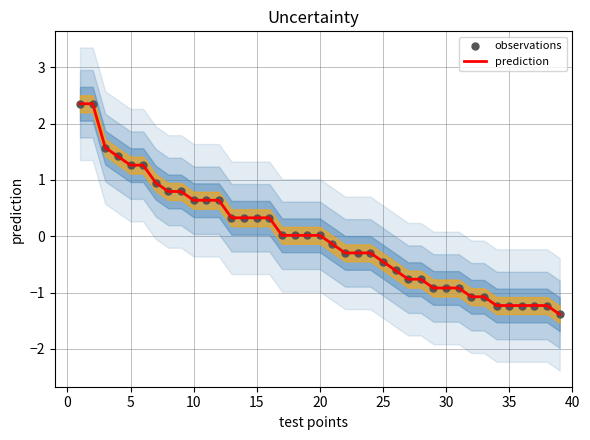

At how many categories does at least one series exceed 1?

6